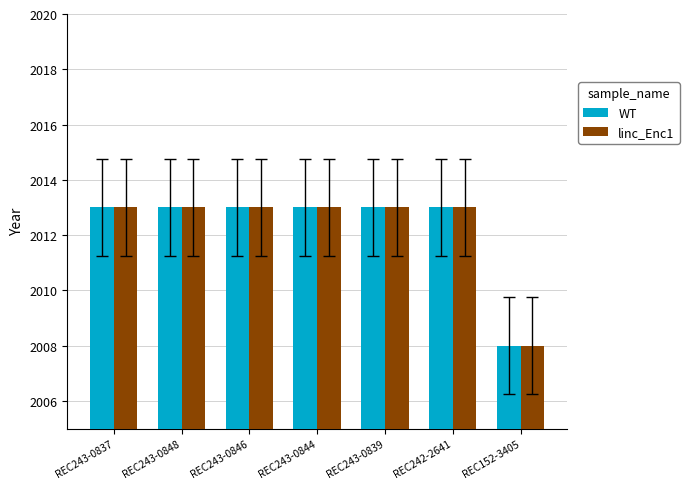

The value of WT at REC243-0839 is 2013. True or false?

True